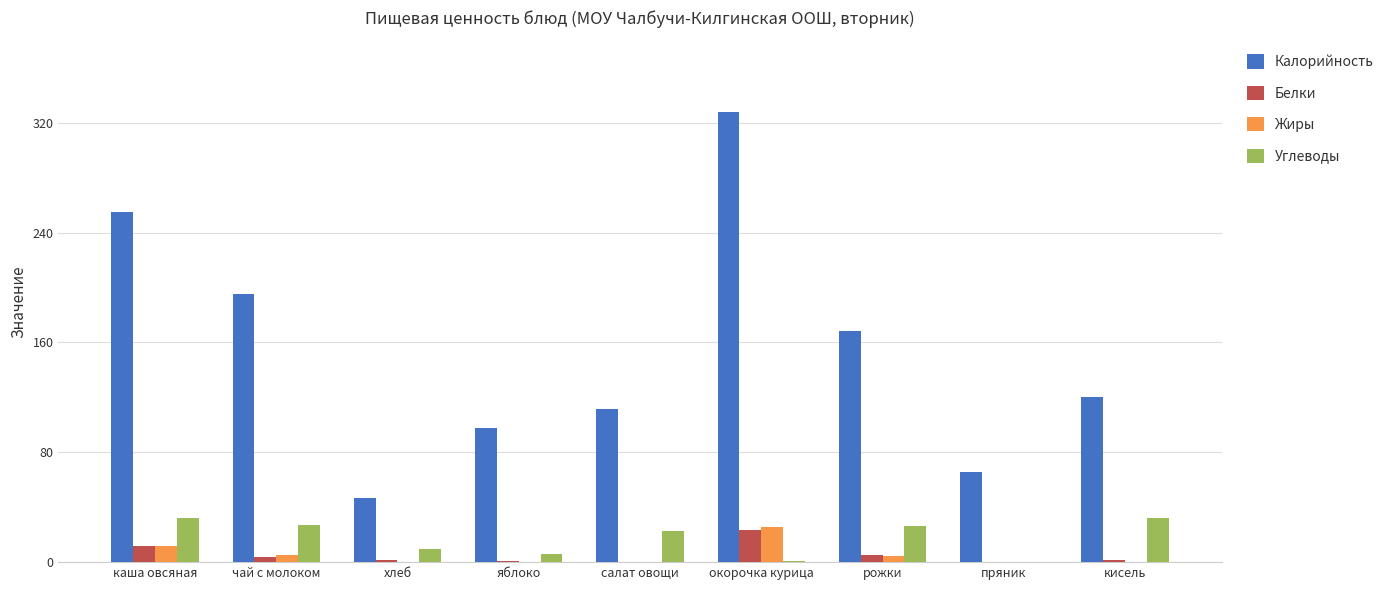

At which category is the sum across all series the highest?

окорочка курица